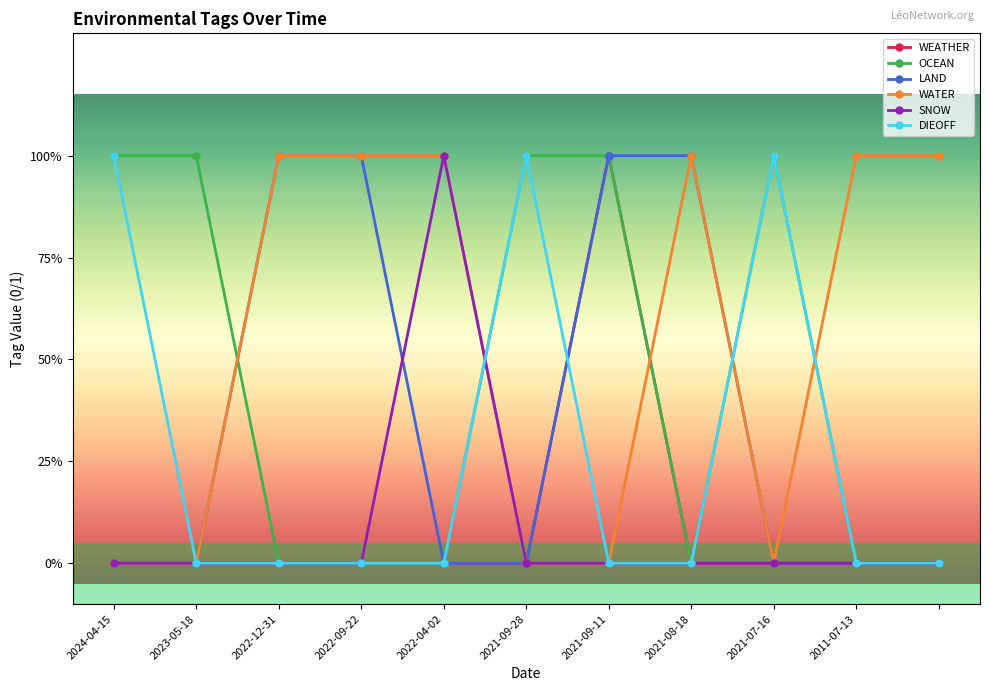

What are all the series names shown in the legend?

WEATHER, OCEAN, LAND, WATER, SNOW, DIEOFF